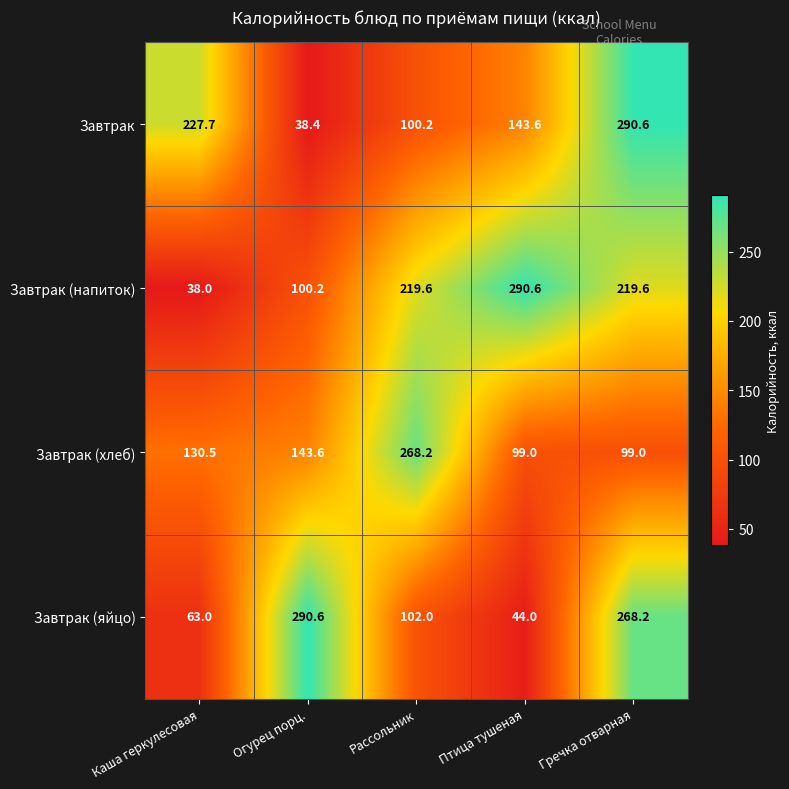

At which category is the sum across all series the highest?

Гречка отварная